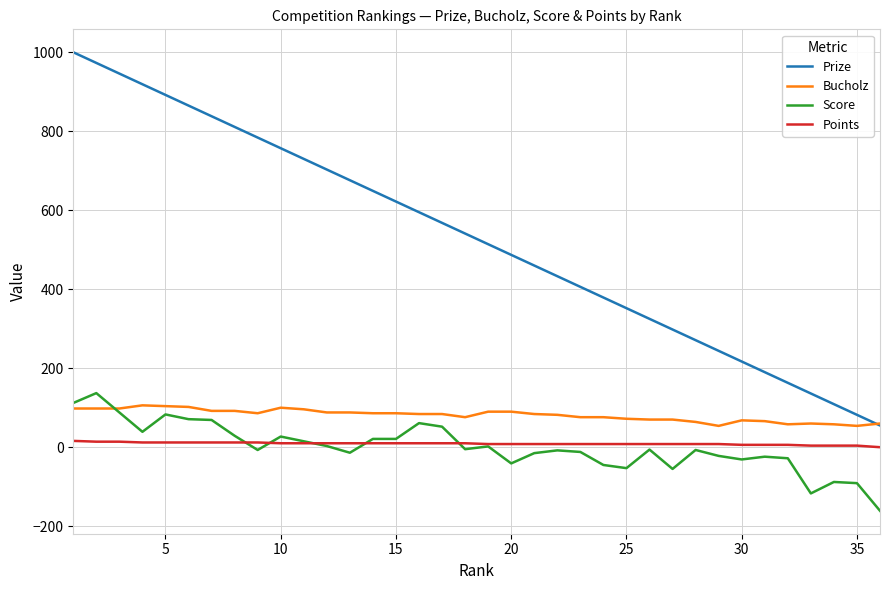

Which series has the largest total across all categories?

Prize